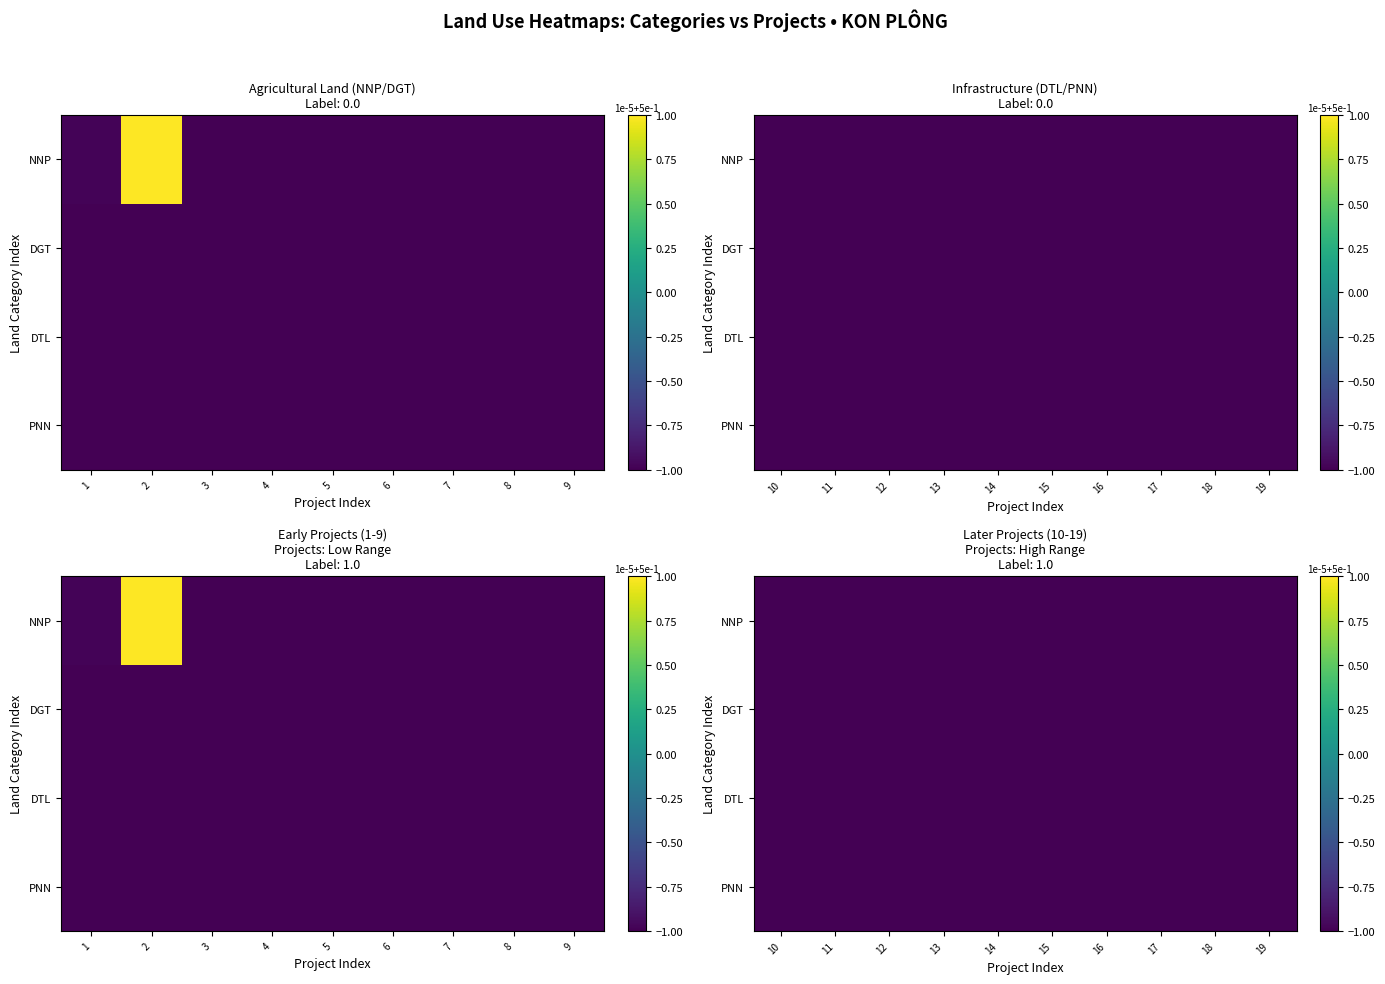

What is the lowest value of the DGT series?

-1.0